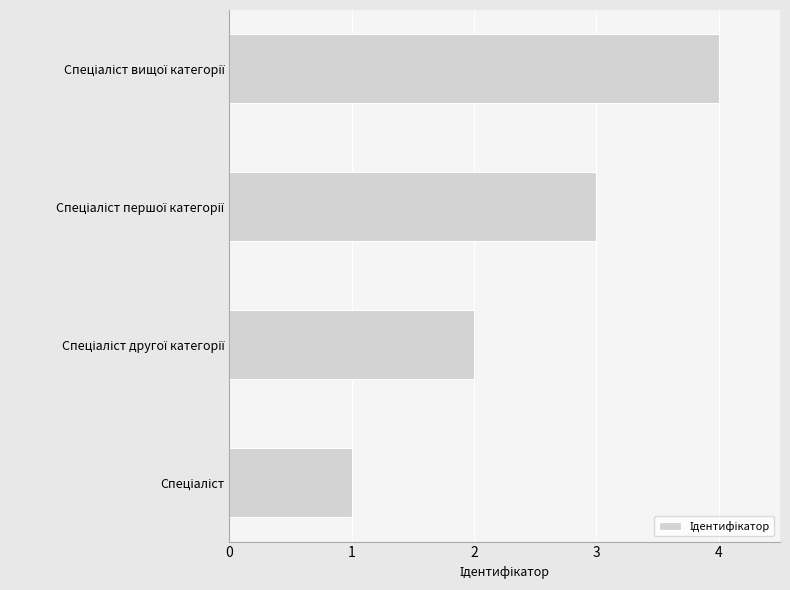

What is the sum of all values?

10